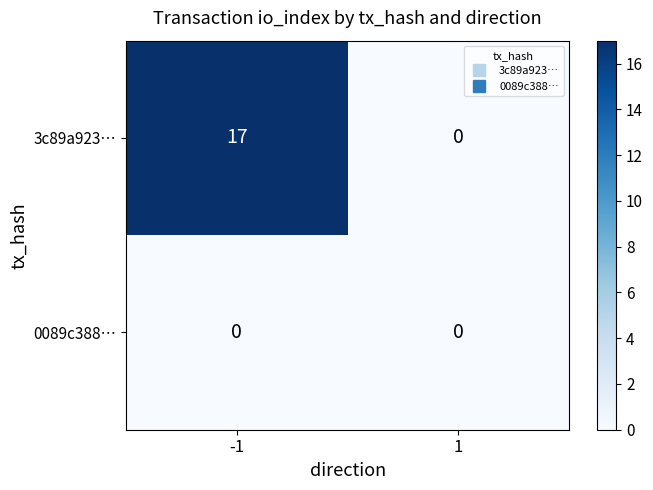

Which series has the largest range (max minus min)?

3c89a923…